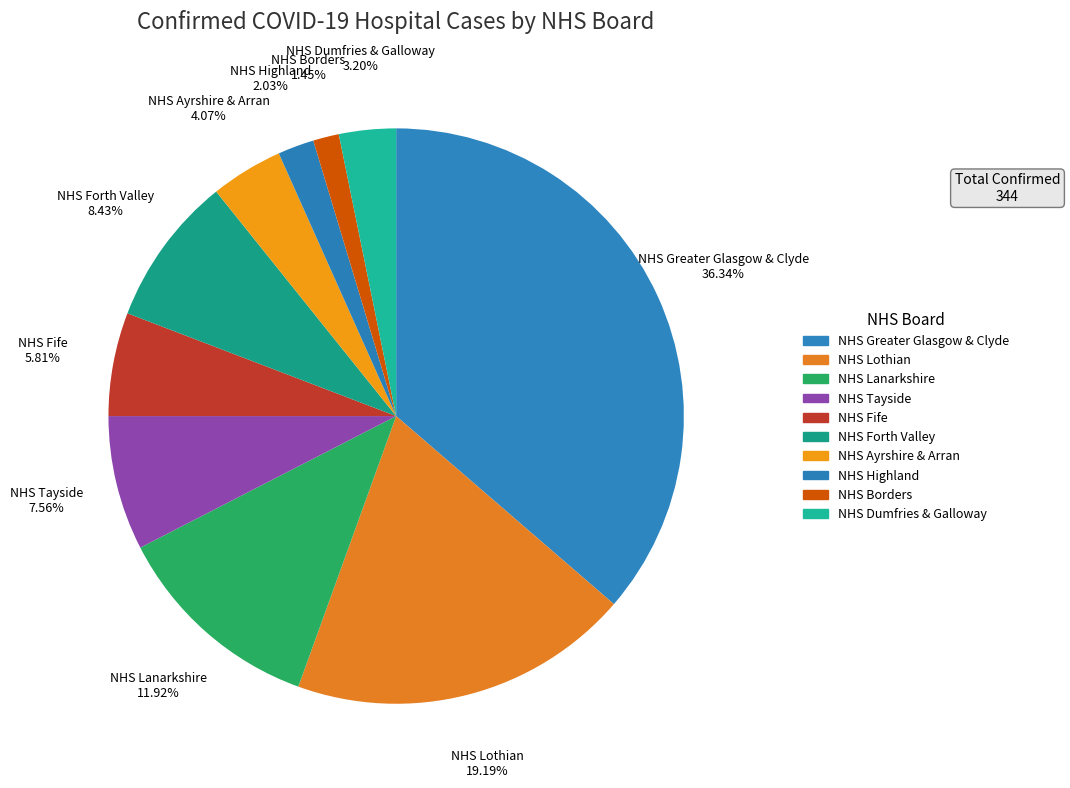

Count the number of slices in the pie.

10